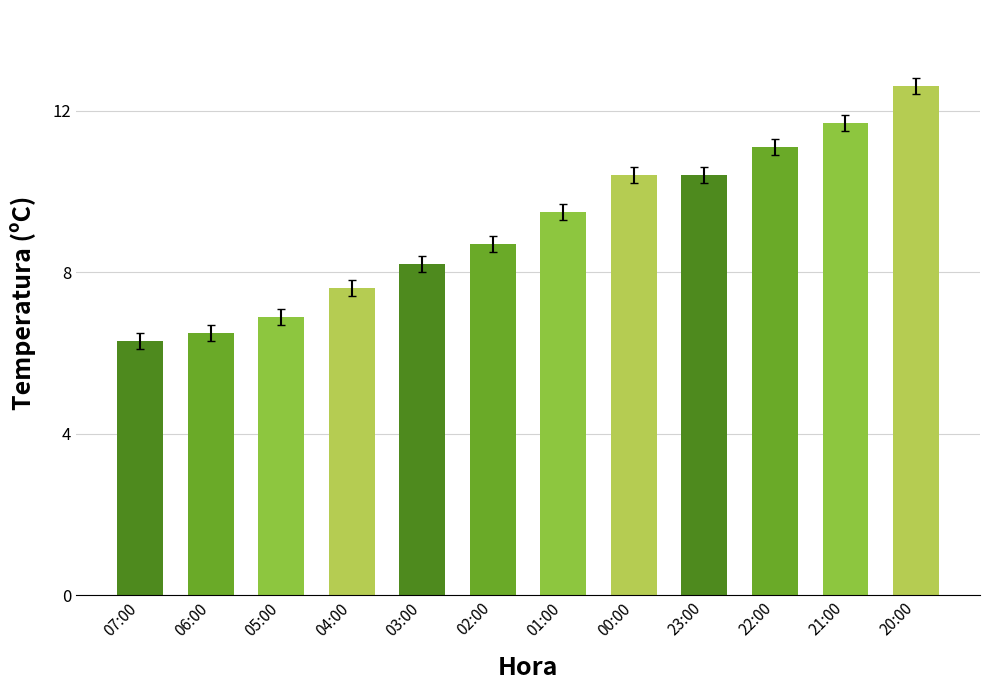

Read the value at 03:00.

8.2